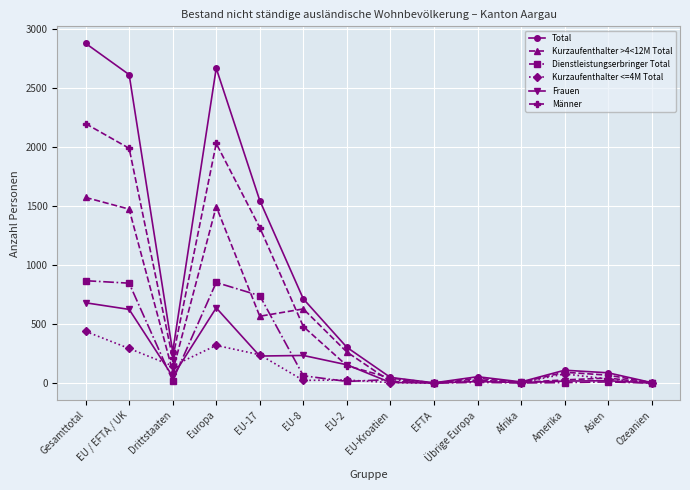

What is the greatest value displayed?

2877